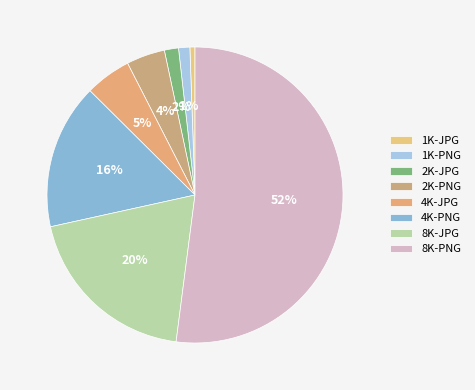

To the nearest percent, what is the difference between the largest and smallest slice percentages?

51%